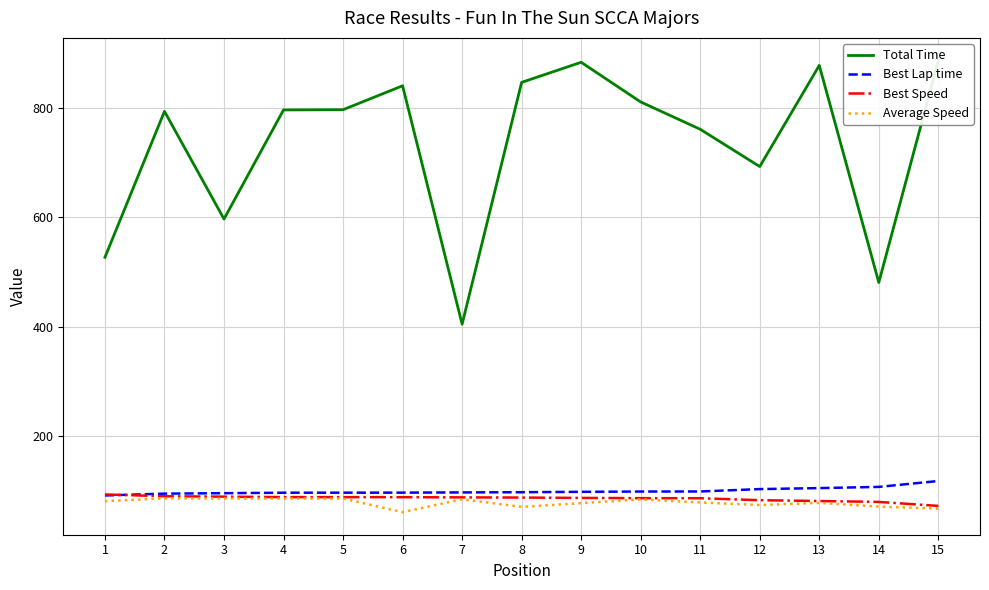

Reading left to right, list all the values displayed in this chart.

Total Time: 1=527.1	2=793.9	3=597.1	4=796.5	5=796.9	6=840.7	7=404.8	8=846.9	9=883.6	10=811.1	11=761.2	12=693.0	13=877.9	14=481.0	15=887.0
Best Lap time: 1=91.7	2=95.0	3=95.8	4=96.7	5=96.7	6=96.8	7=97.2	8=97.6	9=98.3	10=98.8	11=98.9	12=103.3	13=105.1	14=107.3	15=118.1
Best Speed: 1=93.5	2=90.2	3=89.4	4=88.6	5=88.6	6=88.5	7=88.1	8=87.8	9=87.2	10=86.7	11=86.6	12=82.9	13=81.5	14=79.8	15=72.6
Average Speed: 1=81.3	2=86.3	3=86.1	4=86.1	5=86.0	6=61.2	7=84.7	8=70.8	9=77.6	10=84.5	11=78.8	12=74.2	13=78.1	14=71.3	15=67.6